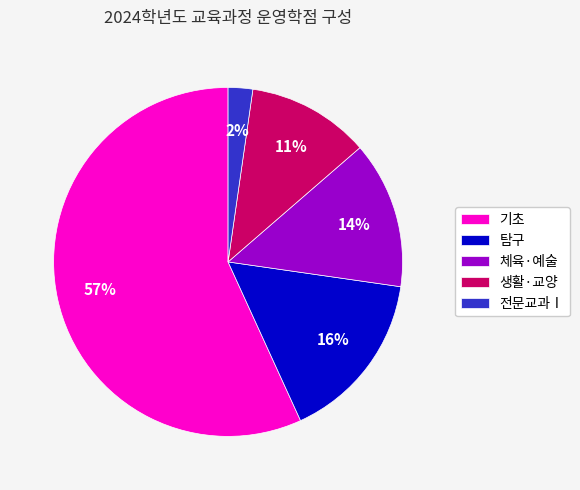

The 체육·예술 slice represents 14% of the pie. True or false?

True